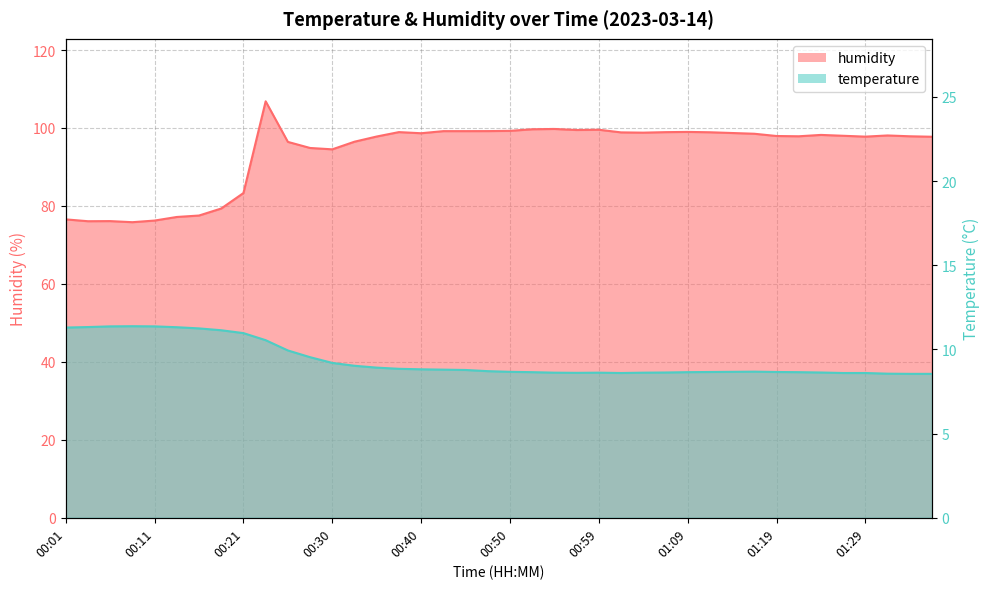

At which label does temperature reach its minimum?

01:34